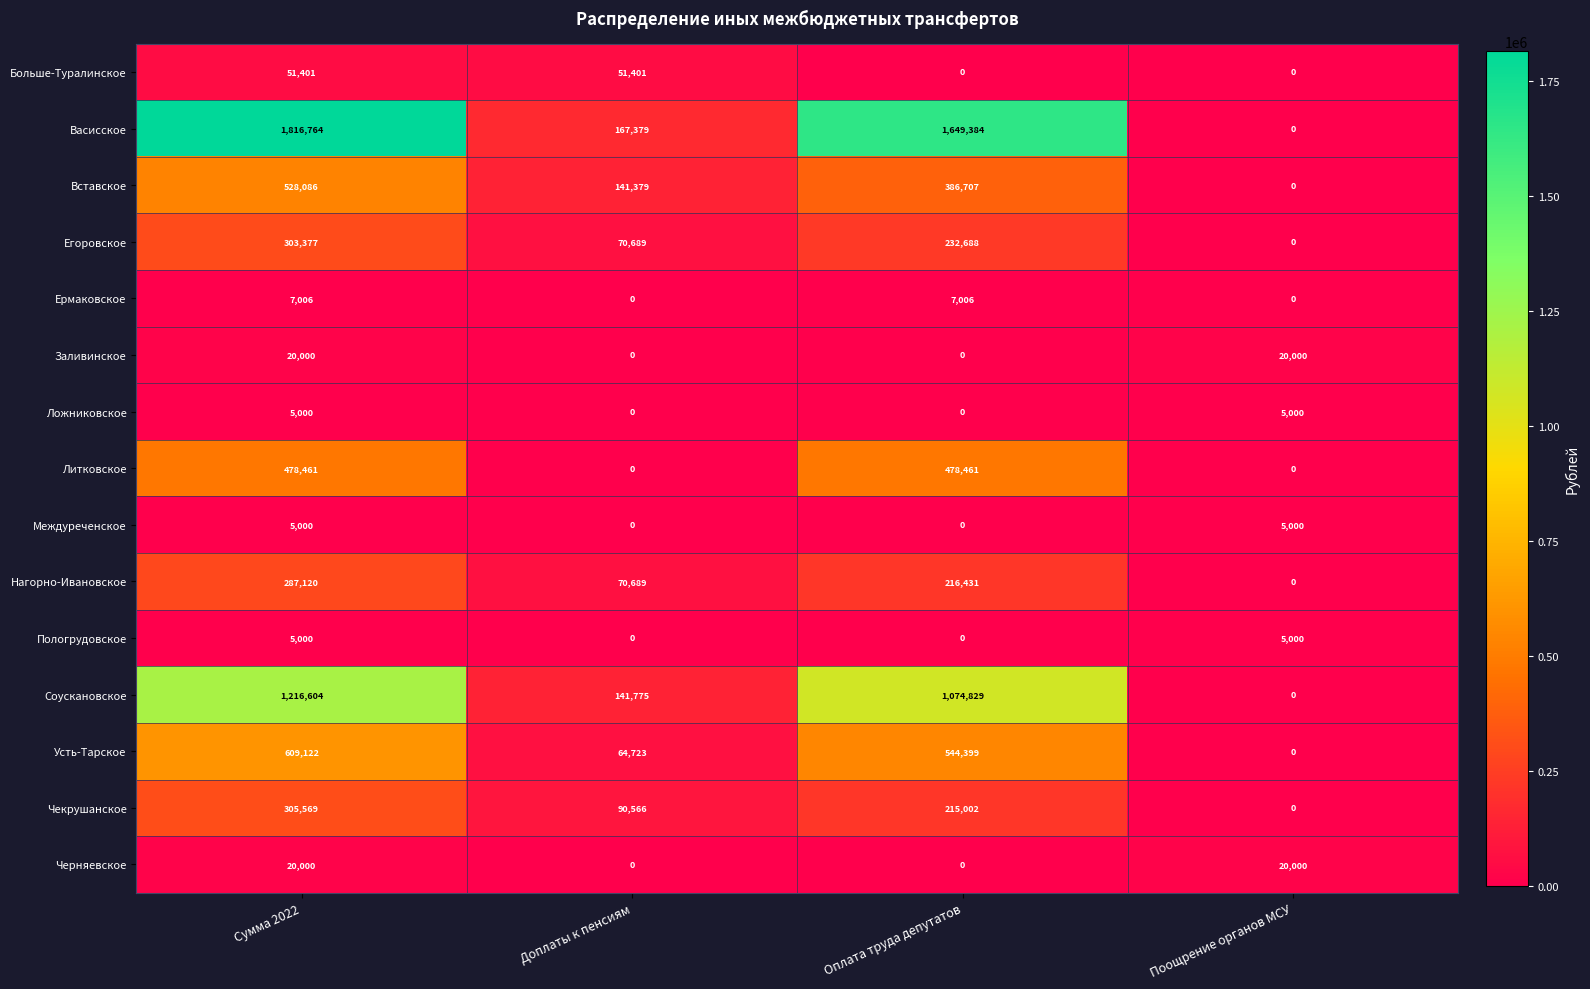

Which label corresponds to the largest value in the chart?

Сумма 2022